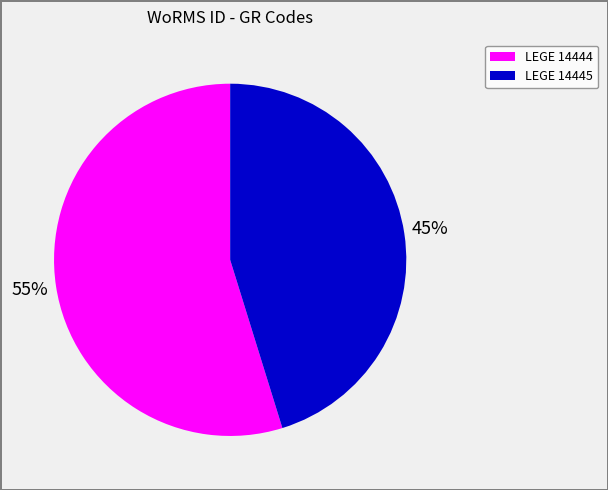

Which slice is the smallest?

LEGE 14445